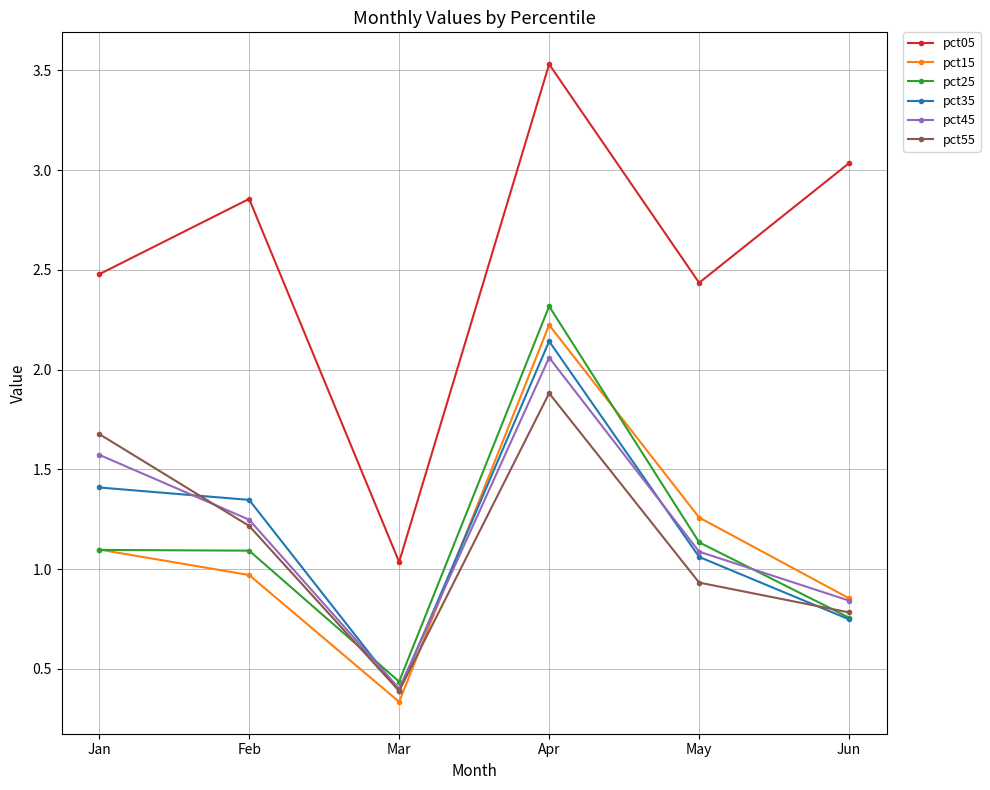

At which label does pct25 reach its peak?

Apr